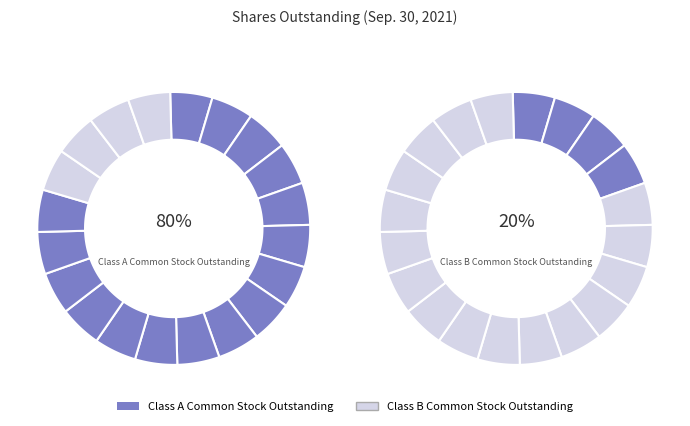

Rank the categories by value from highest to lowest.

Class A Common Stock Outstanding, Class B Common Stock Outstanding